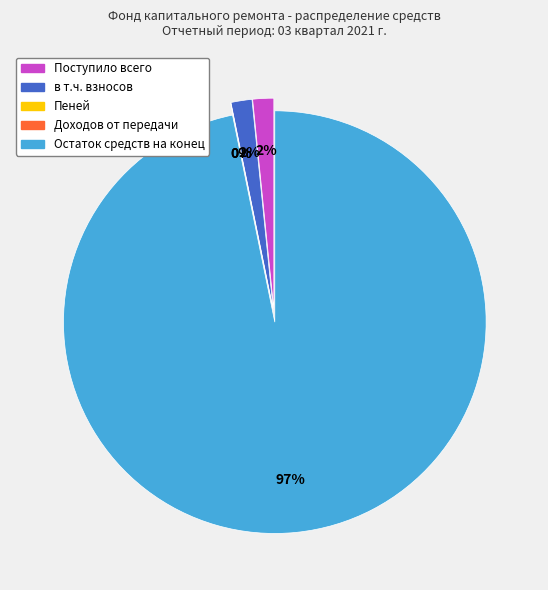

Does Поступило всего represent more than half of the total?

No